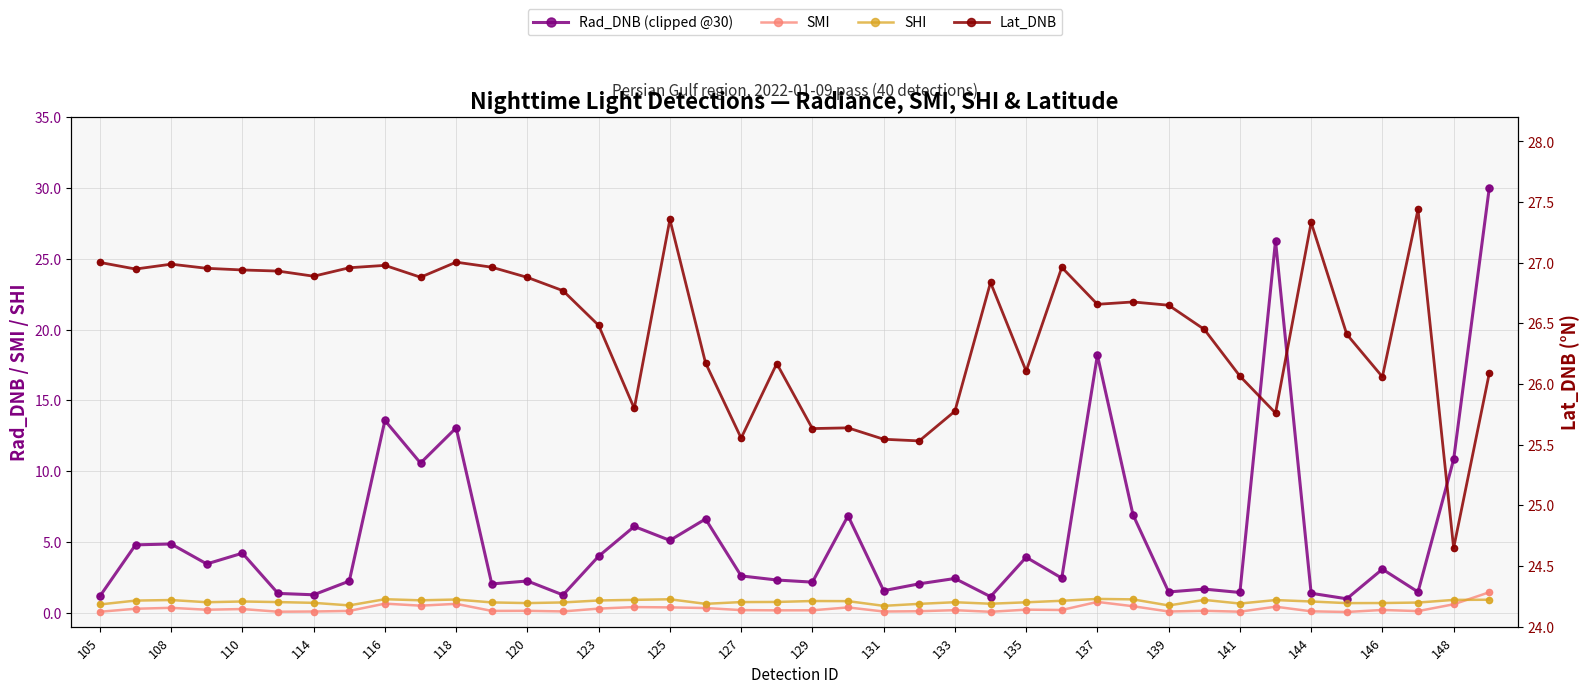

At how many categories does at least one series exceed 18?

40